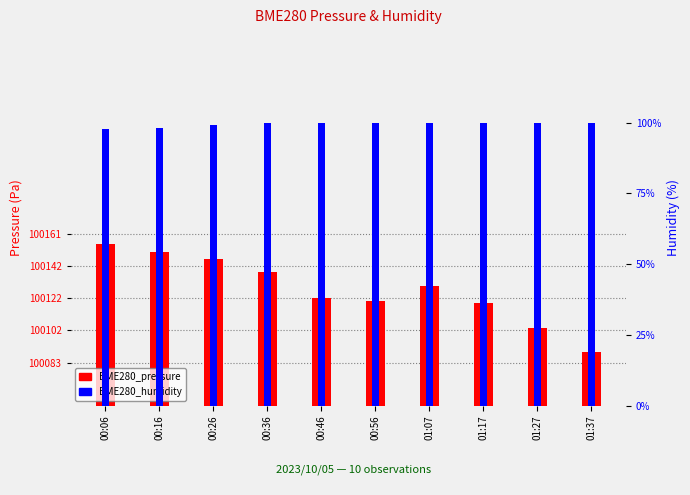

Which category has the highest value across all series?

00:06